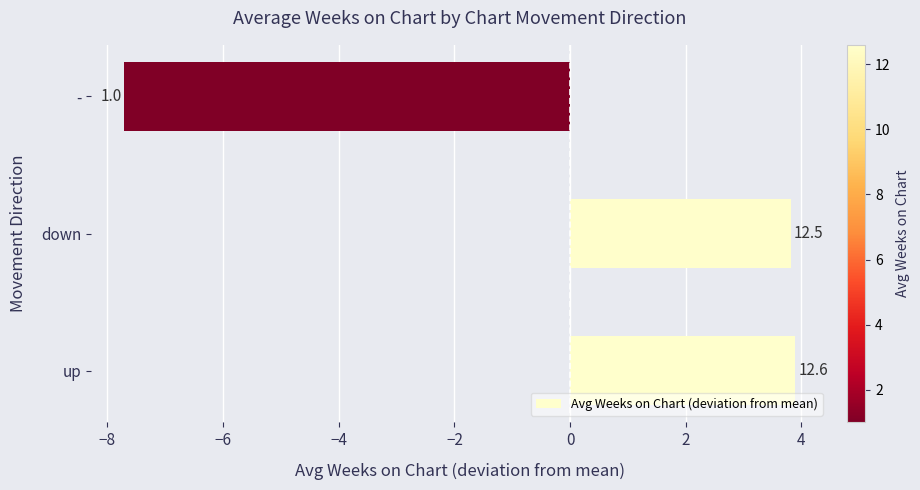

Does the chart contain any negative values?

Yes